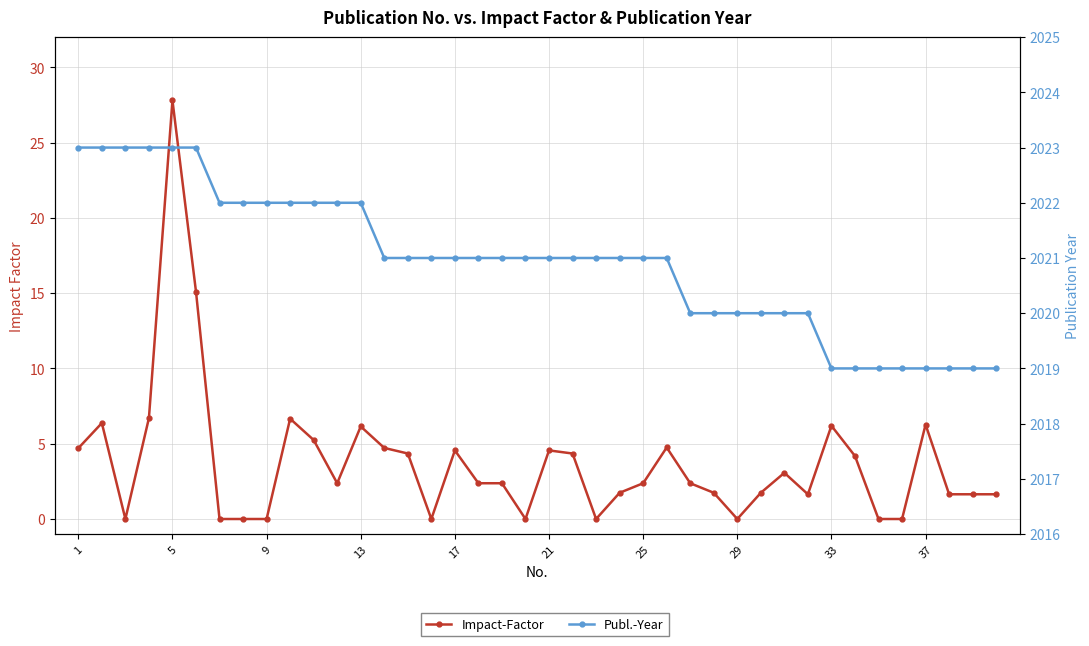

What is the highest value of the Publ.-Year series?

2023.0